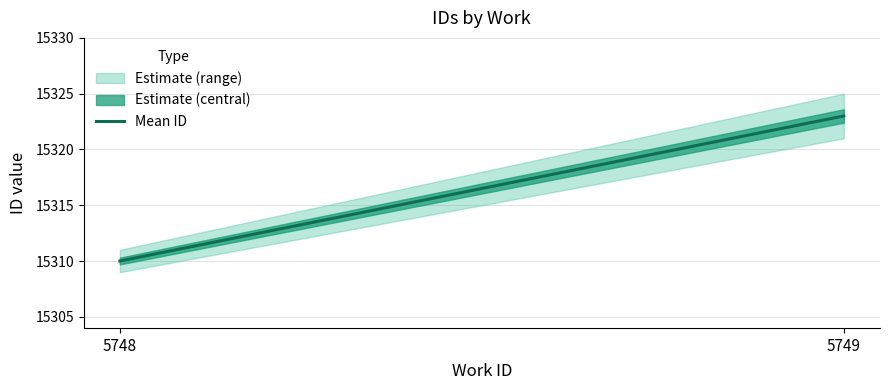

What is the ratio of the value at 5748 to the value at 5749?

1.0